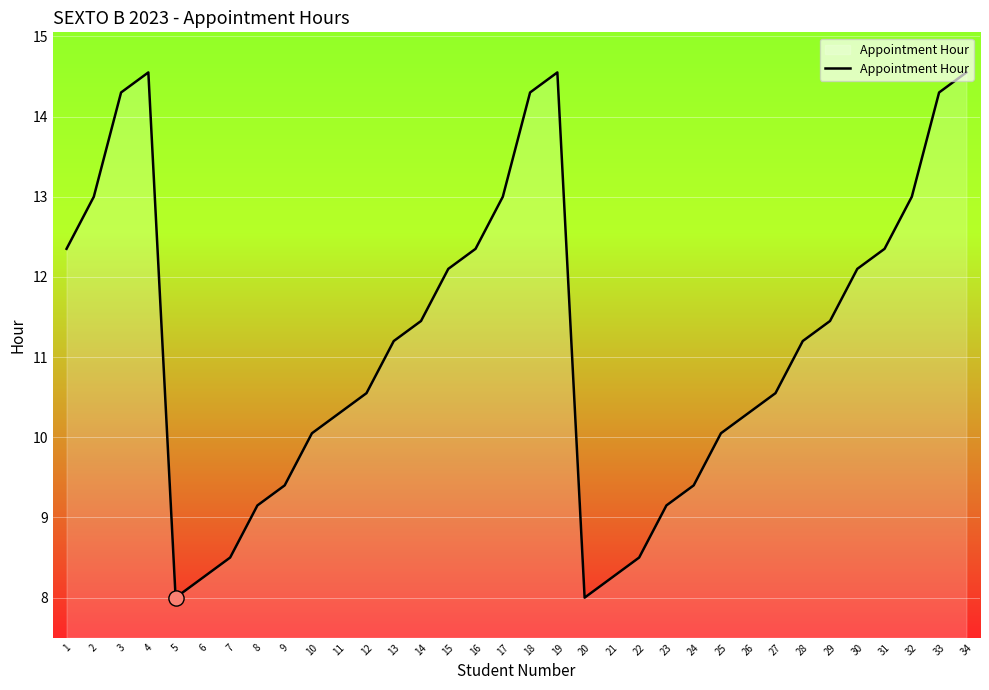

What is the change in value from 19 to 31?

-2.2